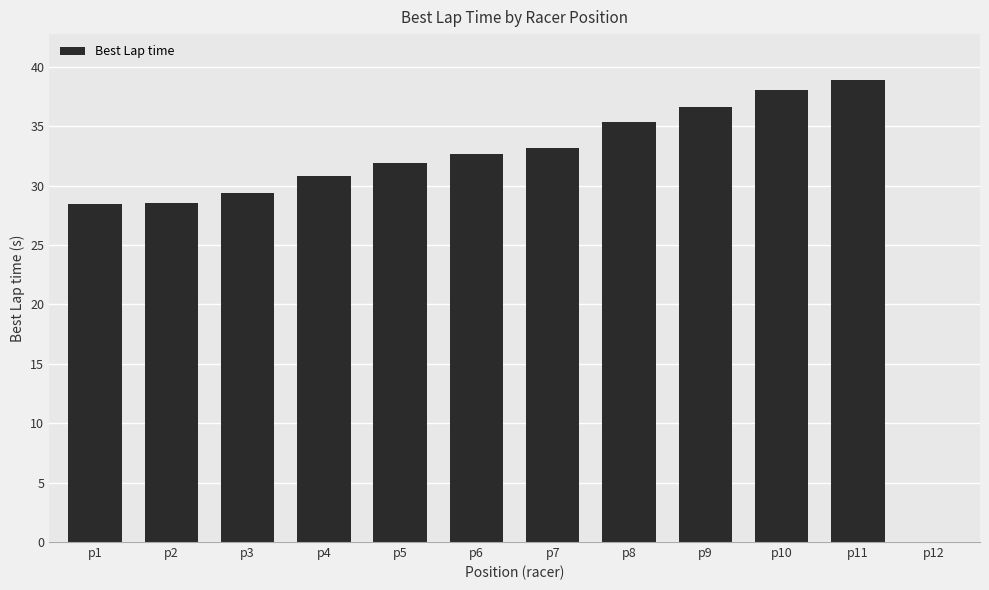

What is the sum of all values?

363.9